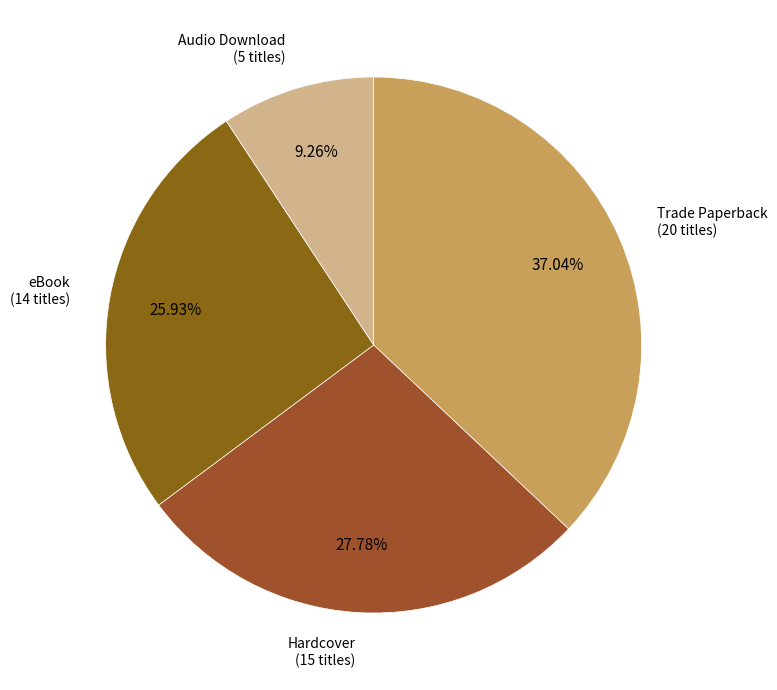

How many slices are in this pie chart?

4